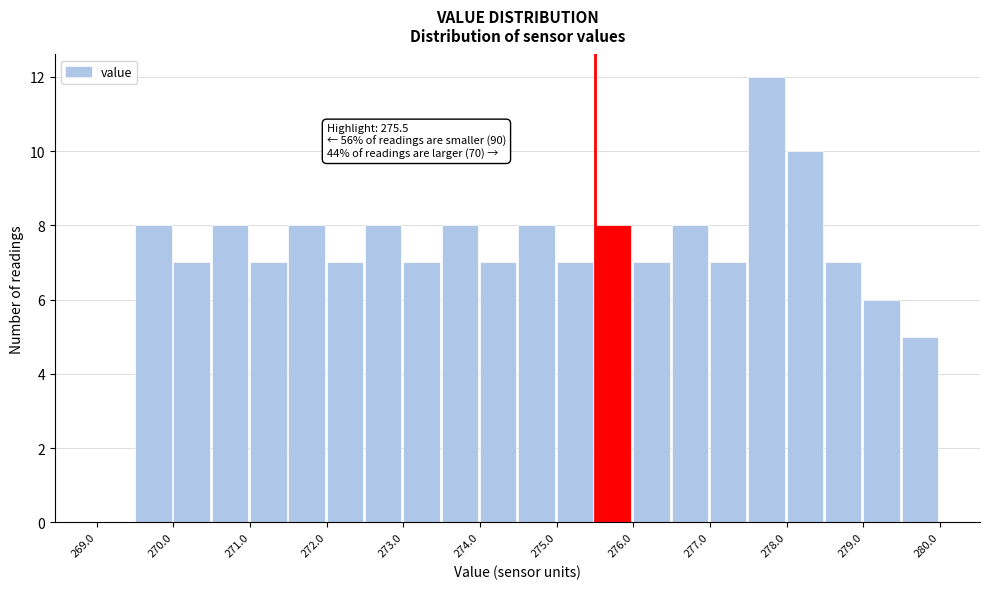

Which range on the x-axis has the tallest bar?

277.5 to 278.0